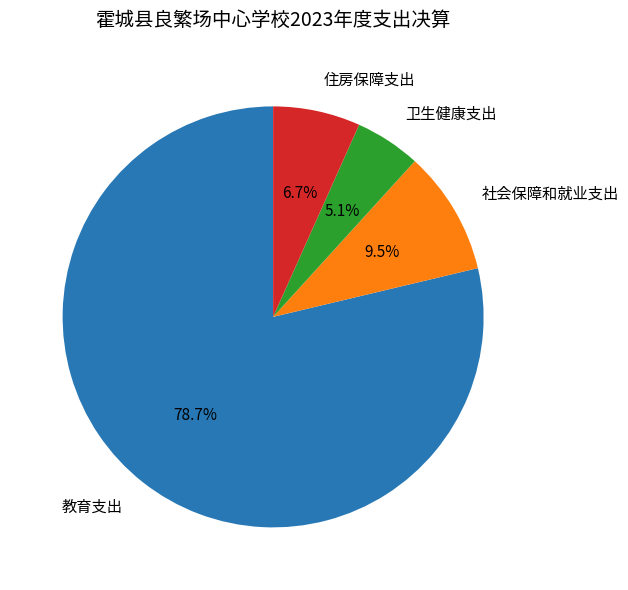

True or false: 社会保障和就业支出 accounts for 1% of the total.

False